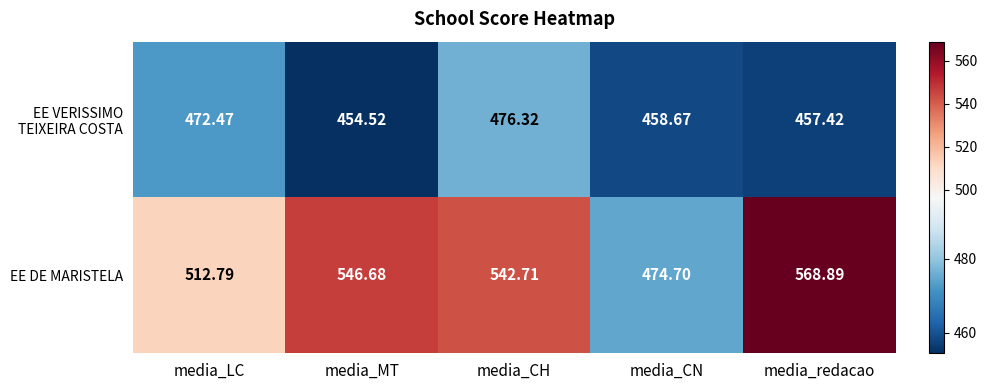

What is the smallest value displayed?

454.5